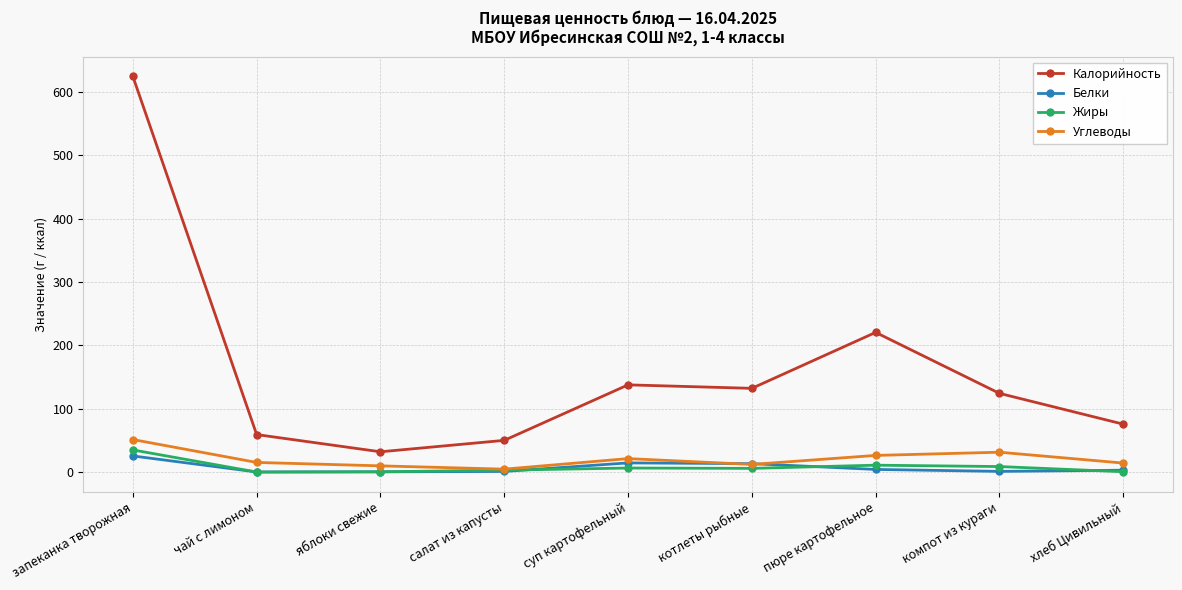

Which series has the largest total across all categories?

Калорийность